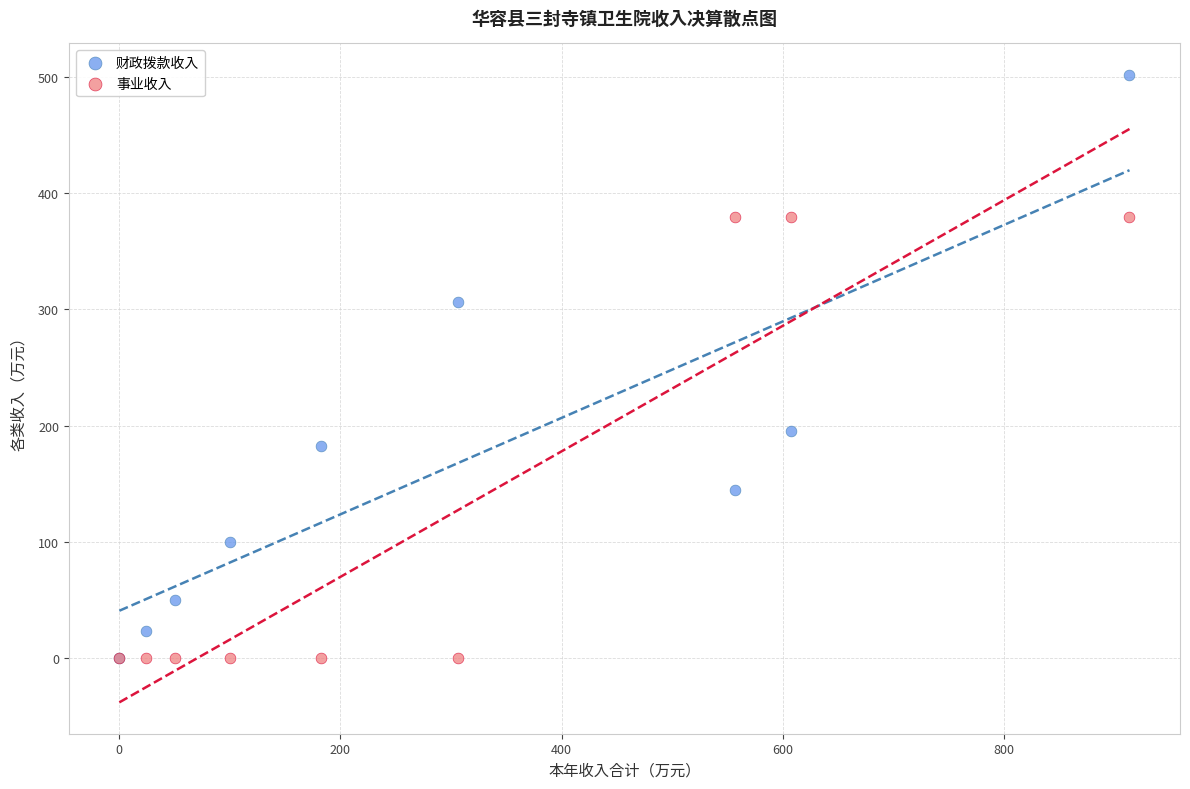

What are all the series names shown in the legend?

财政拨款收入, 事业收入